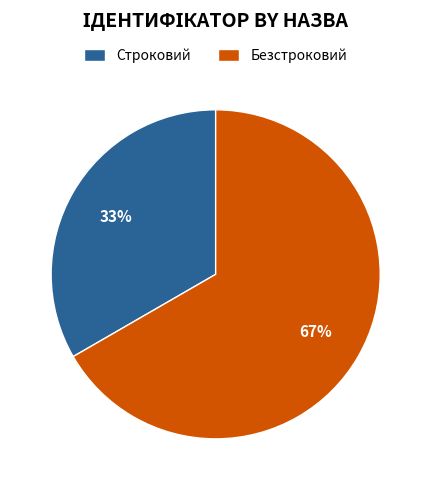

True or false: Безстроковий accounts for 57% of the total.

False